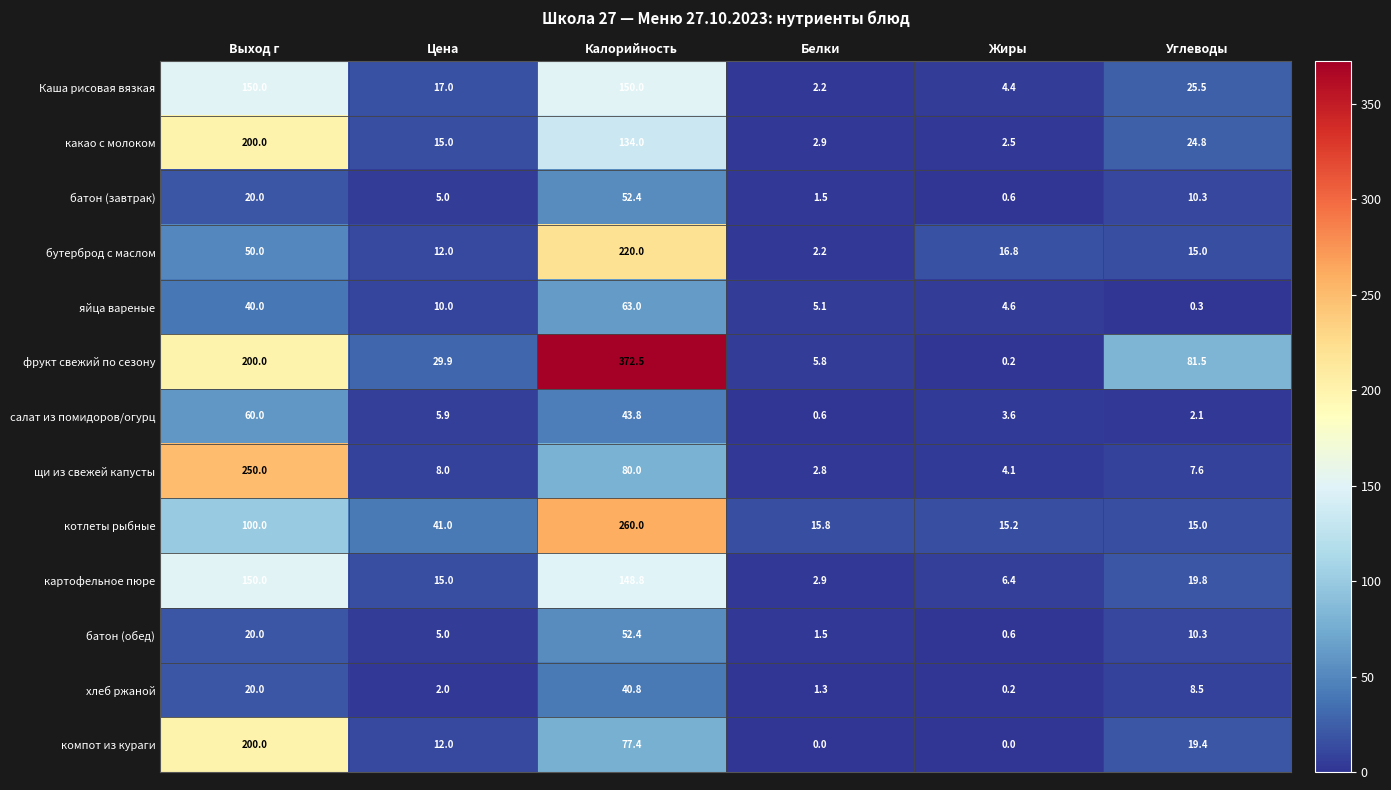

What is the difference between the maximum and second lowest values in the салат из помидоров/огурц series?

57.9